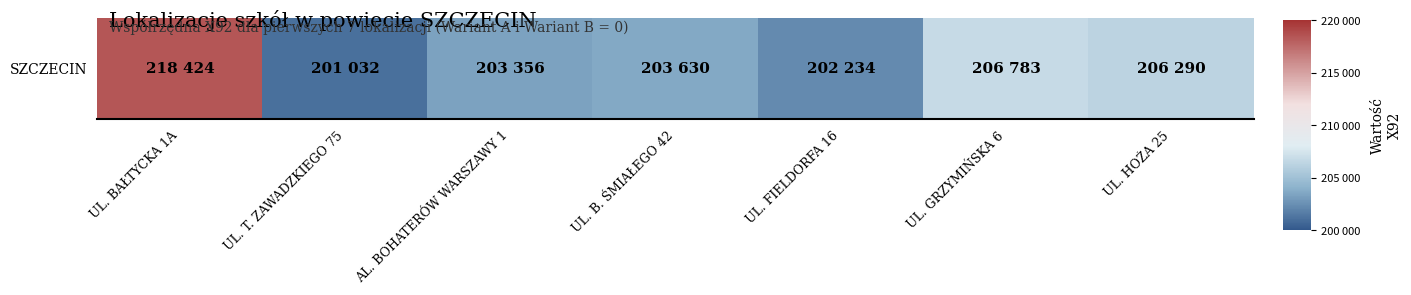

Rank the categories by value from highest to lowest.

UL. BAŁTYCKA 1A, UL. GRZYMIŃSKA 6, UL. HOŻA 25, UL. B. ŚMIAŁEGO 42, AL. BOHATERÓW WARSZAWY 1, UL. FIELDORFA 16, UL. T. ZAWADZKIEGO 75